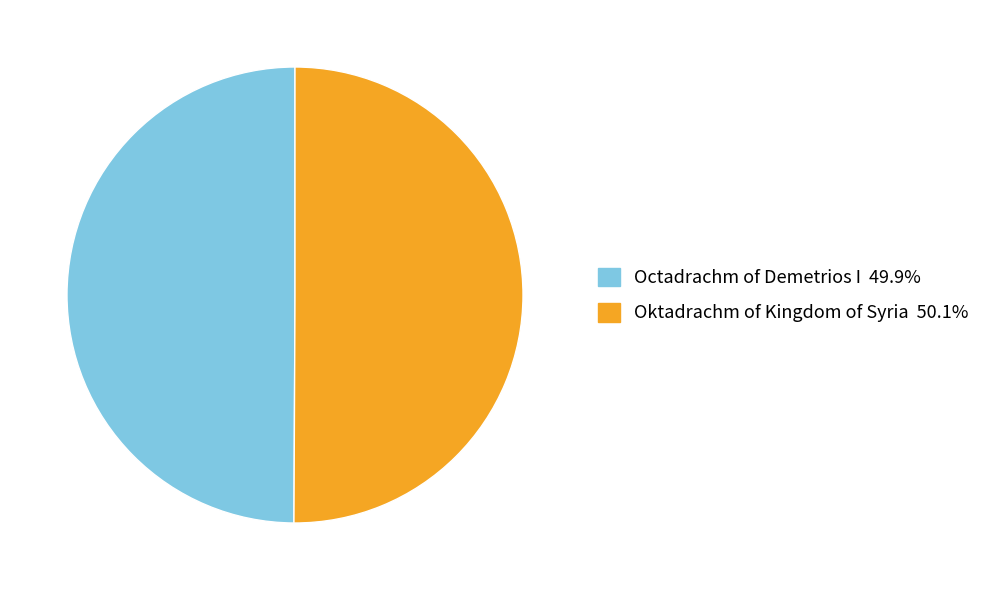

Is the sum of Oktadrachm of Kingdom of Syria and Octadrachm of Demetrios I greater than half?

Yes